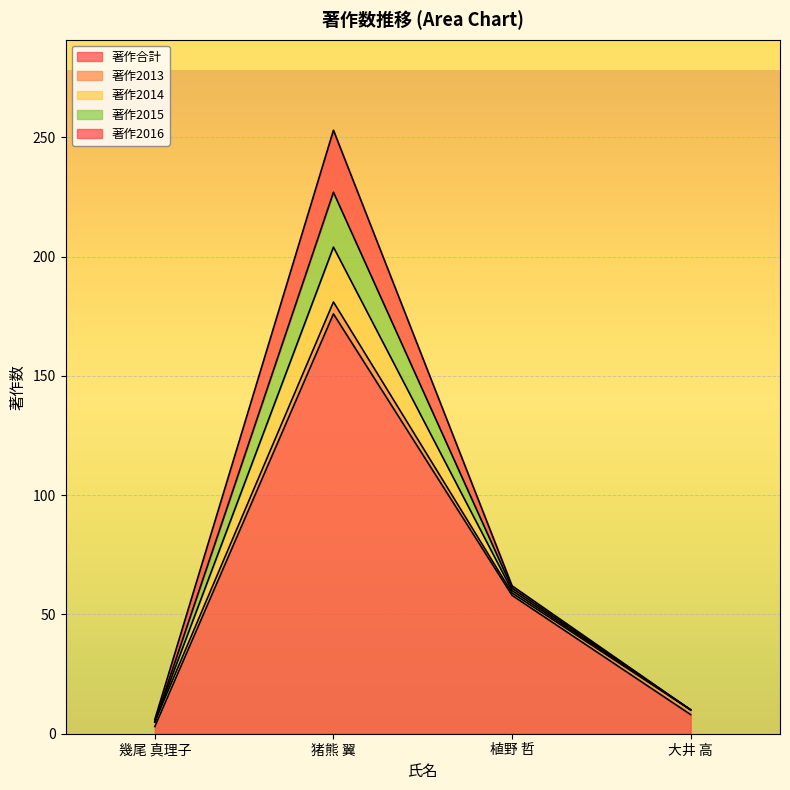

Rank the series by their maximum value, from highest to lowest.

著作合計, 著作2016, 著作2014, 著作2015, 著作2013